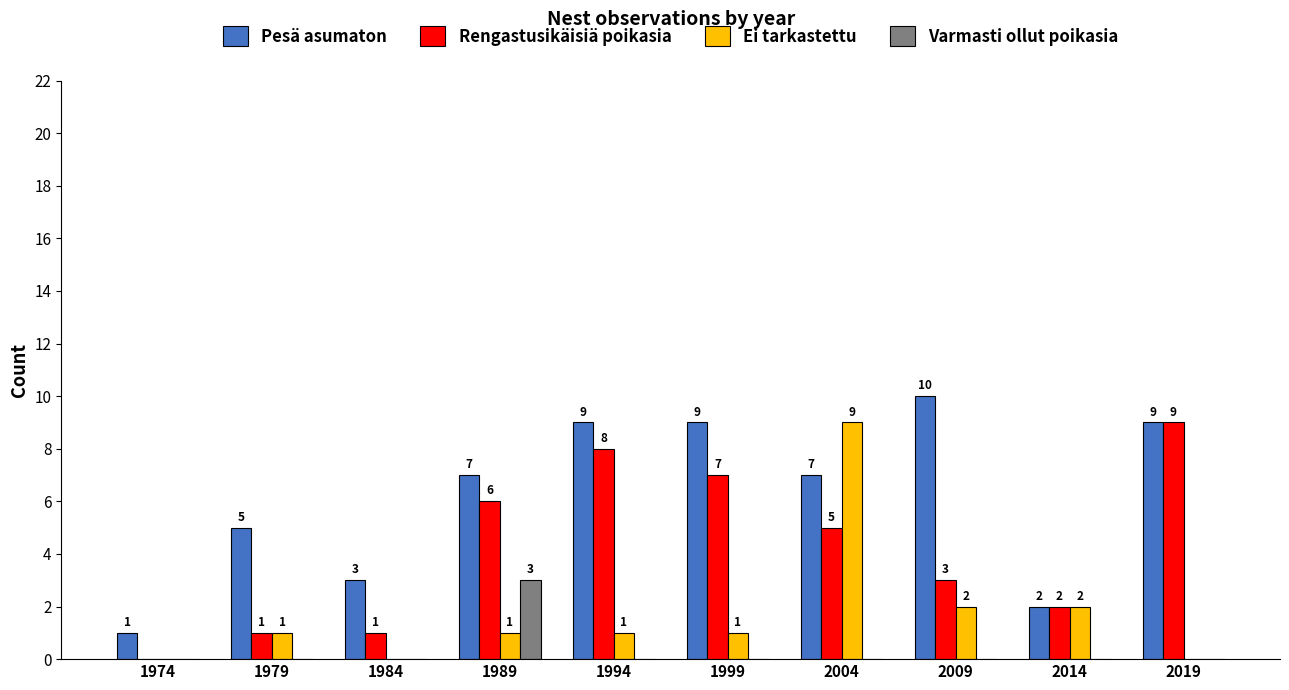

What is the greatest value displayed?

10